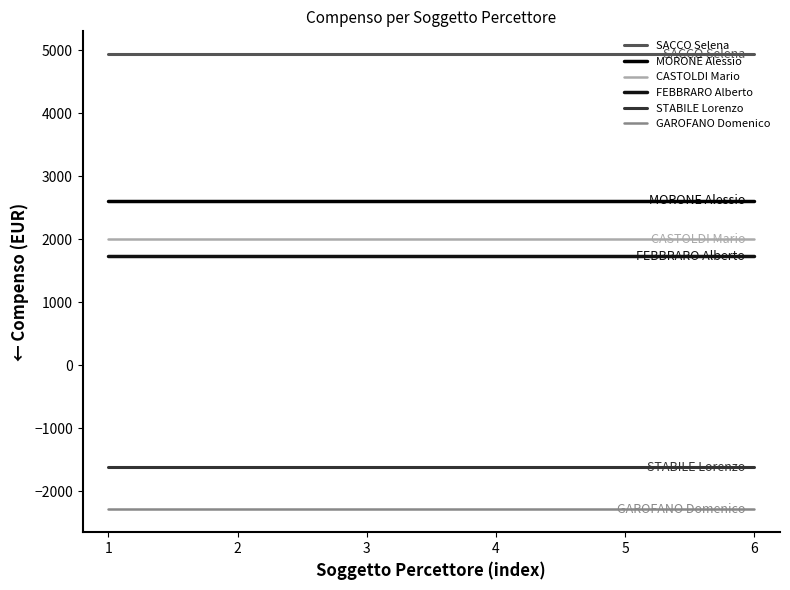

What value does the MORONE Alessio series have at 1?

2605.9